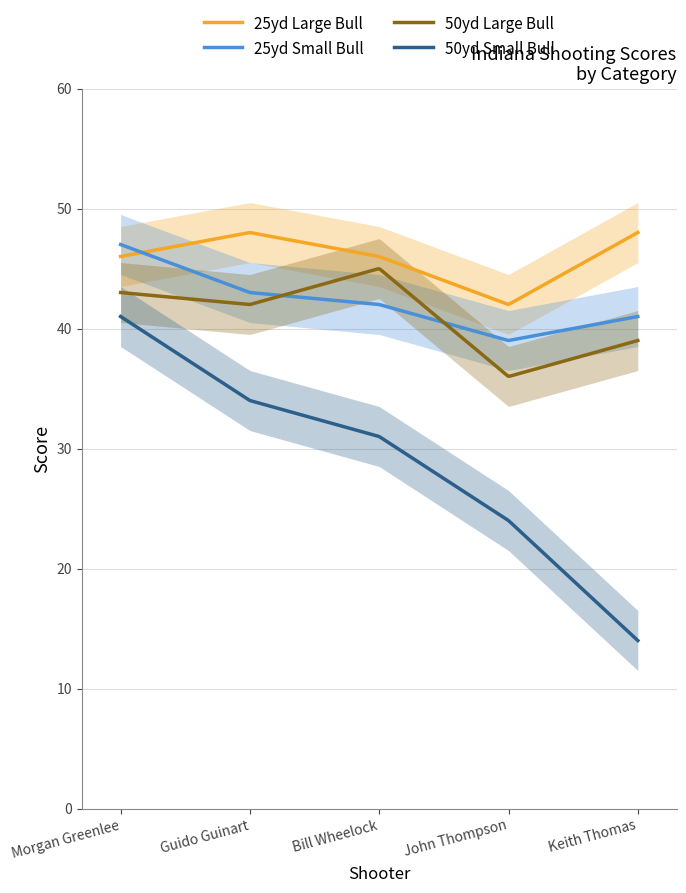

What position from the left is Bill Wheelock?

3